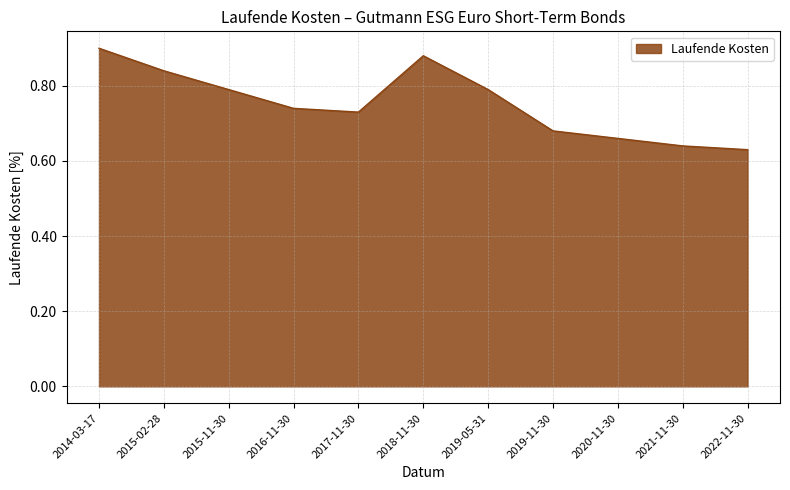

What position from the left is 2019-05-31?

7